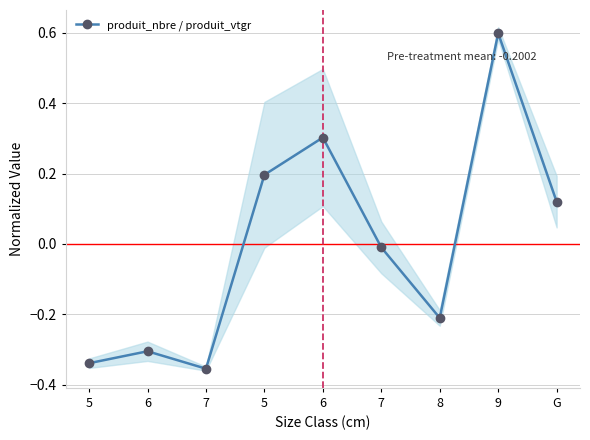

What is the maximum value shown in the chart?

0.6